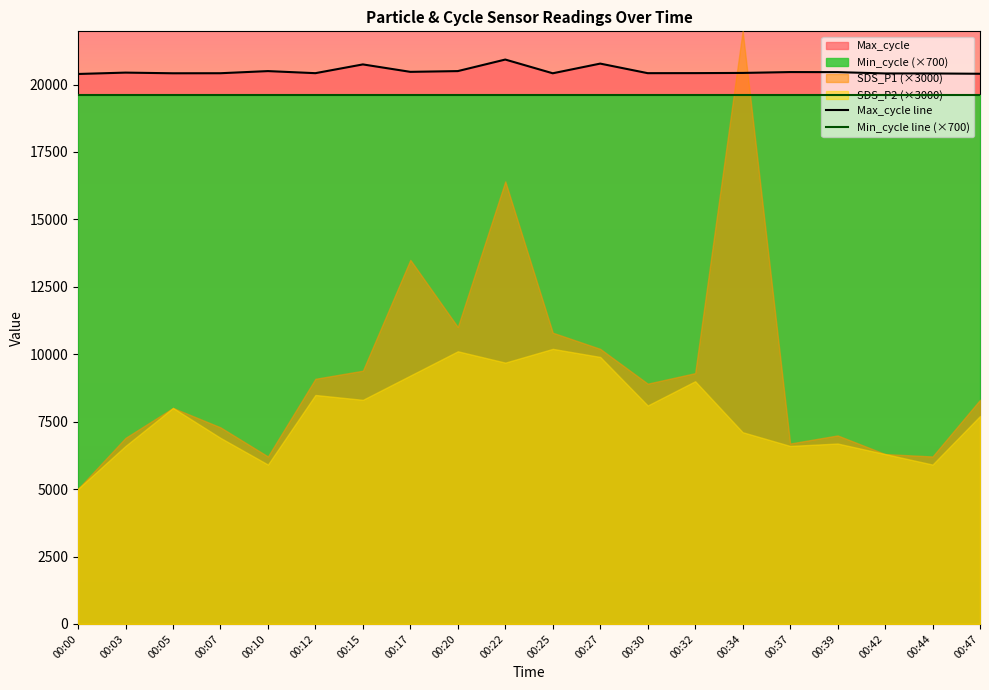

True or false: Min_cycle line (×700) and Max_cycle line cross at least once.

False